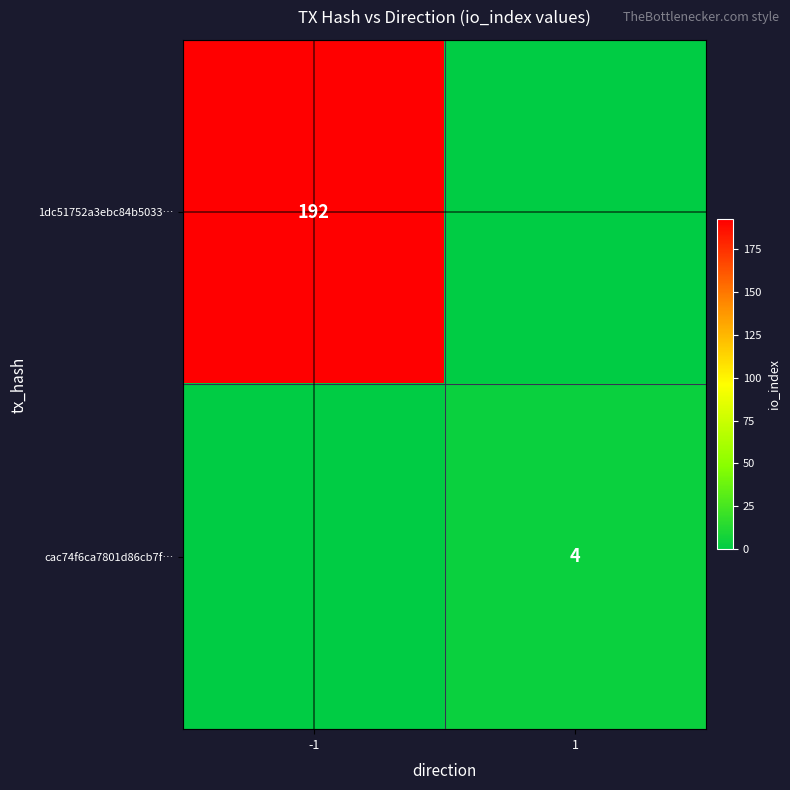

True or false: cac74f6ca7801d86cb7f… has a value of 6 at 1.

False